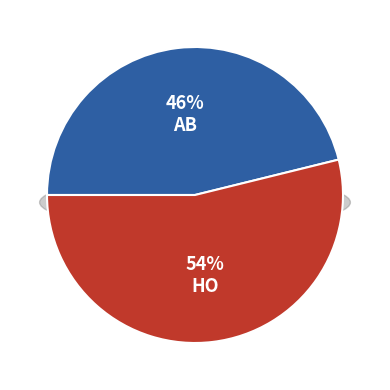

Count the number of slices in the pie.

2